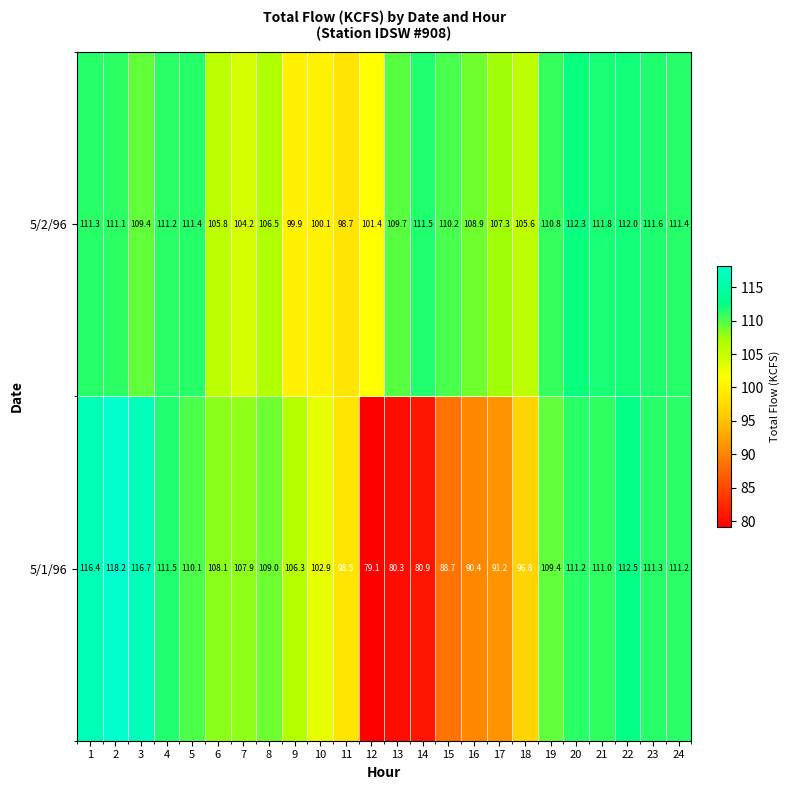

At which label does 5/1/96 reach its minimum?

12